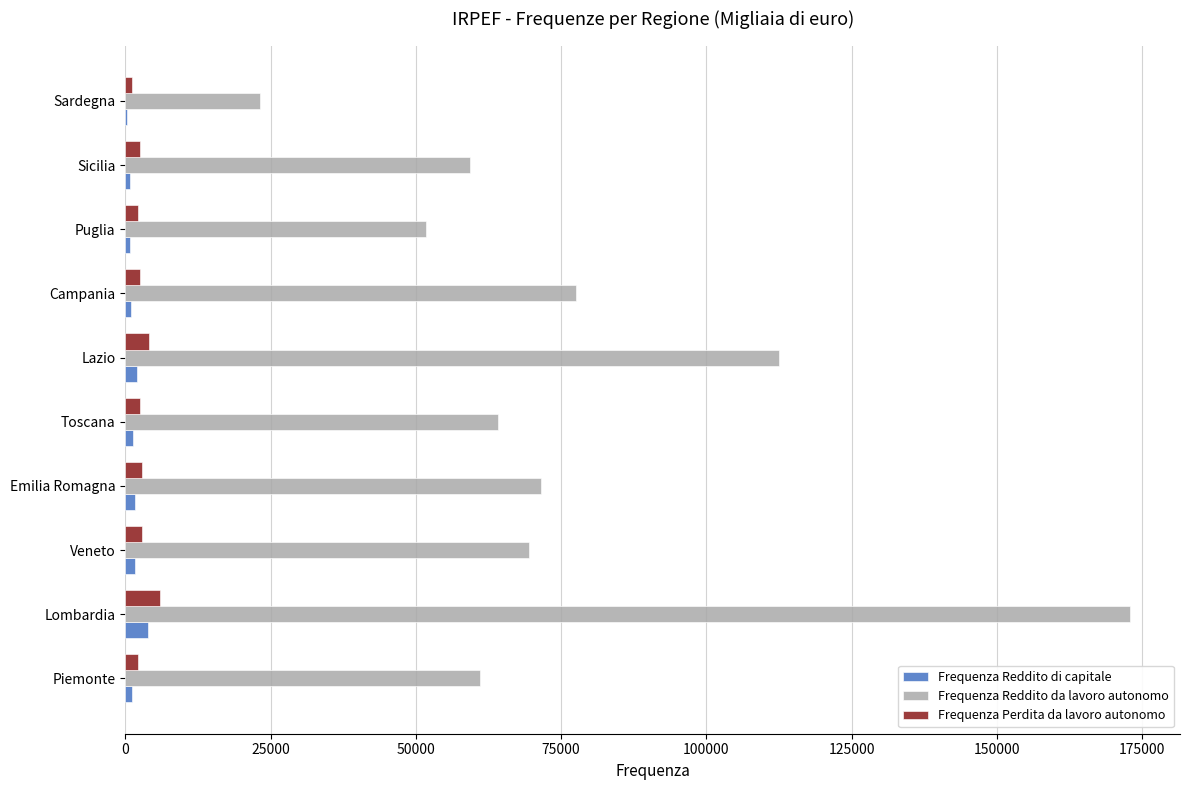

Between Lazio and Sardegna, which series saw the biggest shift?

Frequenza Reddito da lavoro autonomo